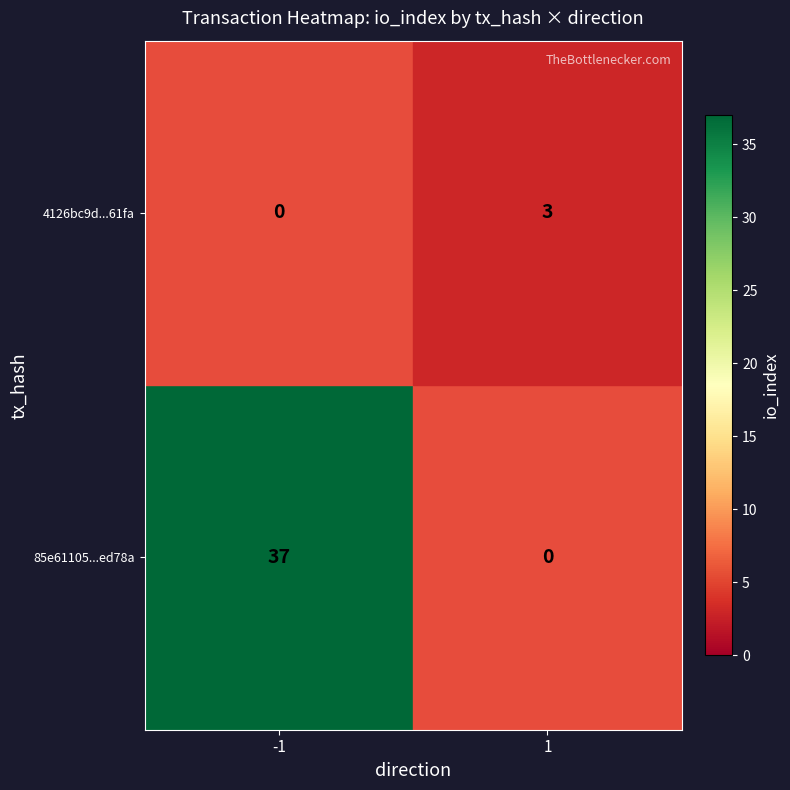

Rank the series by their average value, from highest to lowest.

85e61105...ed78a, 4126bc9d...61fa